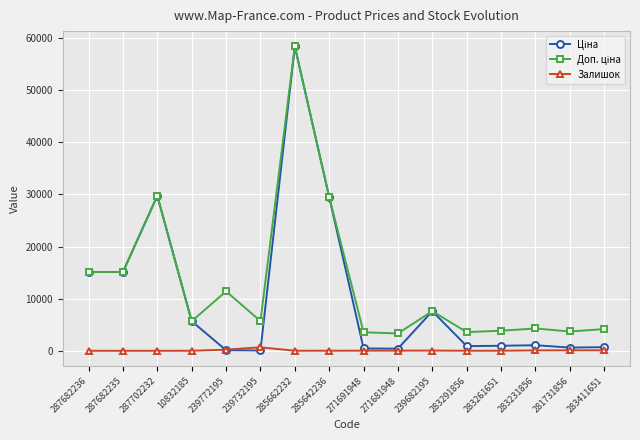

What position from the left is 239732195?

6